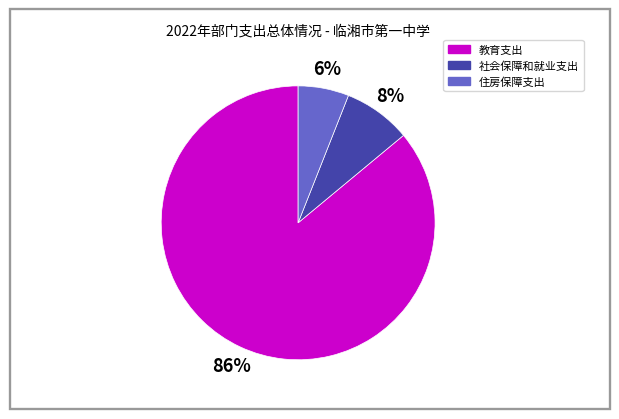

To the nearest percent, what portion does 社会保障和就业支出 represent?

8%